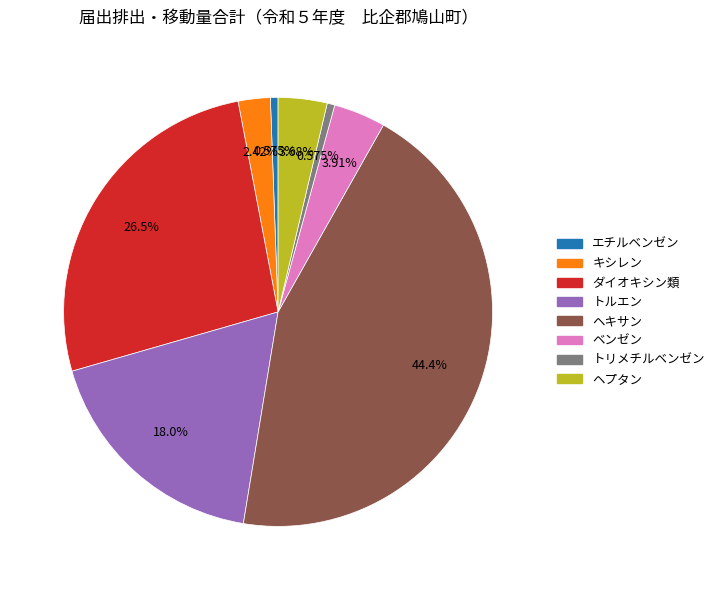

Is there any slice that represents more than half of the pie?

No